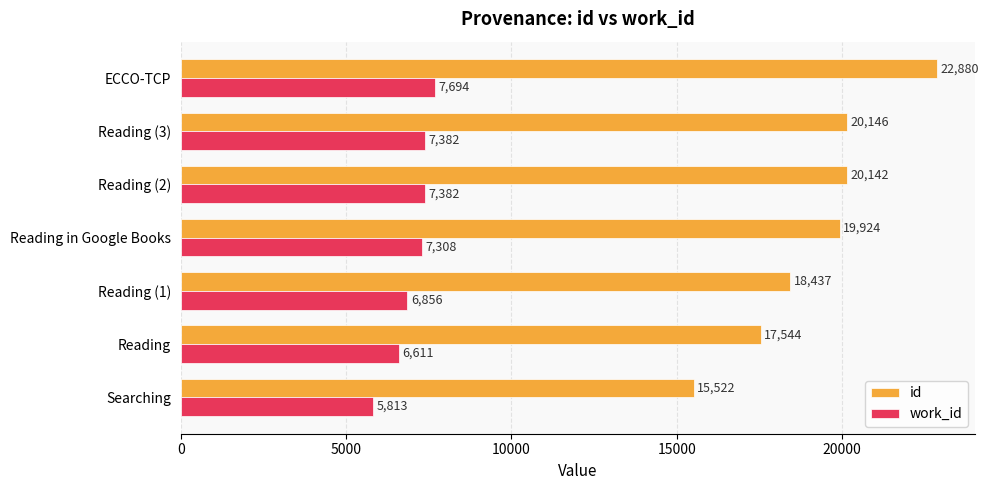

What is the difference between the maximum and second lowest values in the work_id series?

1083